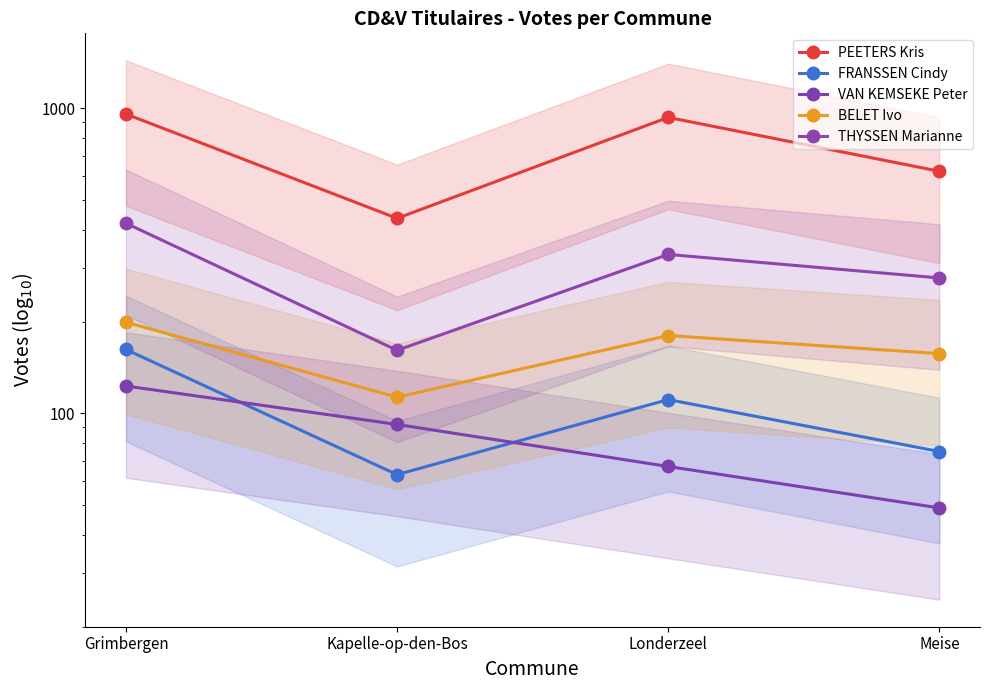

The THYSSEN Marianne series shows 79 at Kapelle-op-den-Bos. True or false?

False